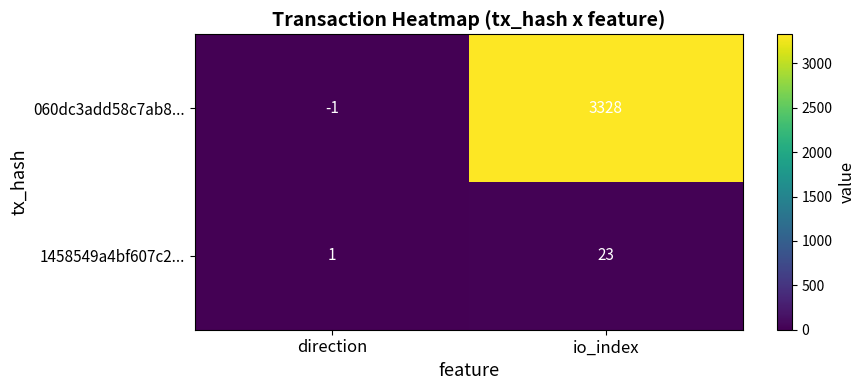

What is the maximum value shown in the chart?

3328